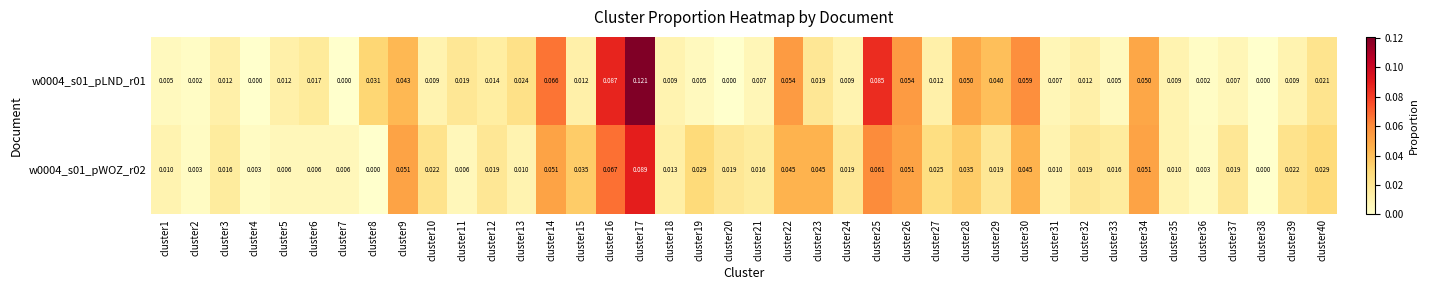

At cluster39, list the series in order from largest to smallest.

w0004_s01_pWOZ_r02, w0004_s01_pLND_r01